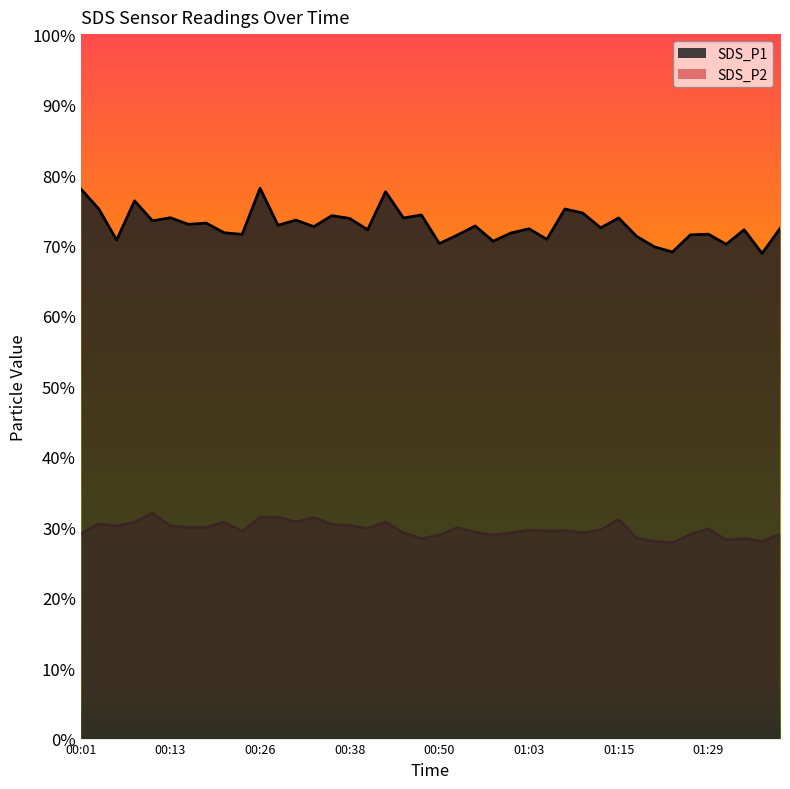

At which category does SDS_P1 reach its first local peak?

00:09